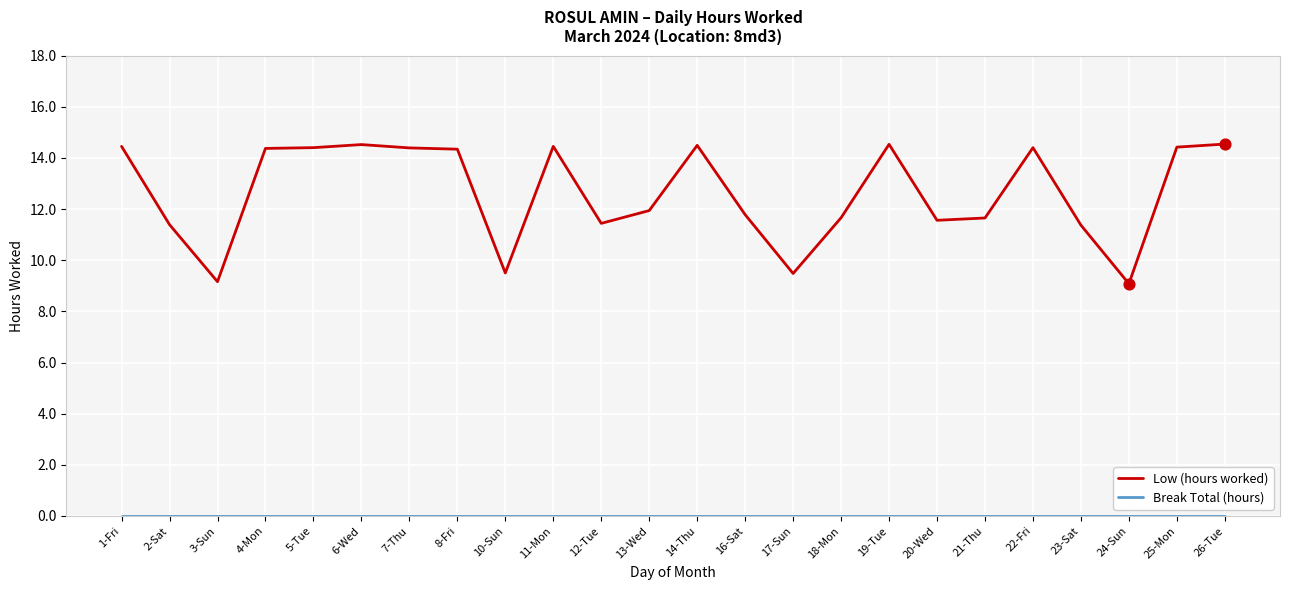

At how many categories does at least one series exceed 10?

20